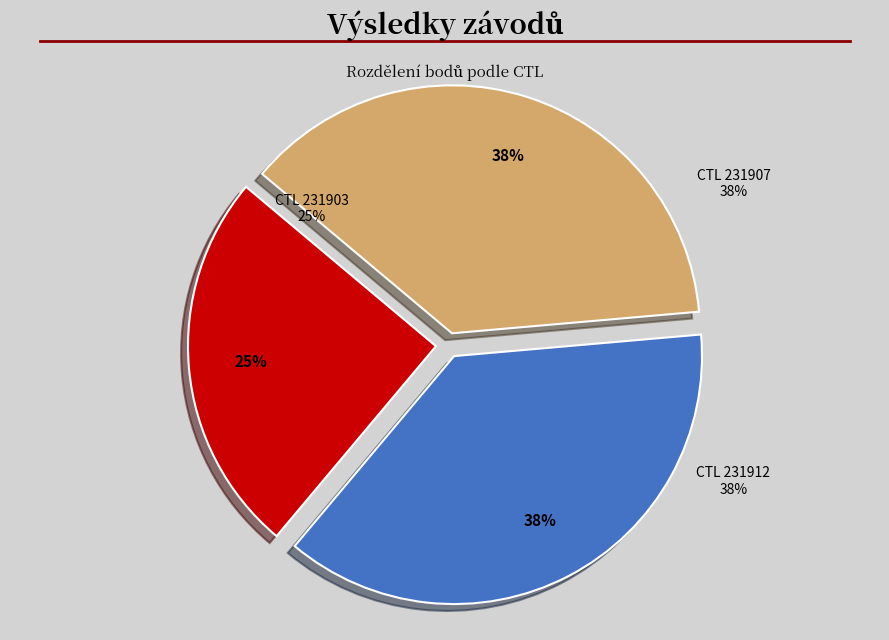

What percentage is the 231912 slice, to the nearest percent?

38%